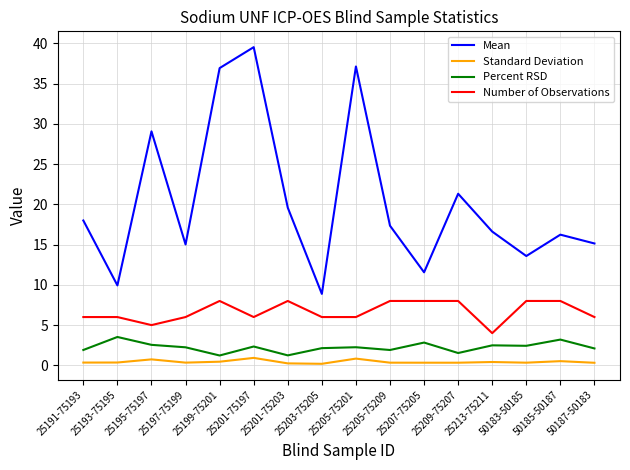

Is the value of Percent RSD at 50185-50187 greater than the value of Number of Observations at 25207-75205?

No